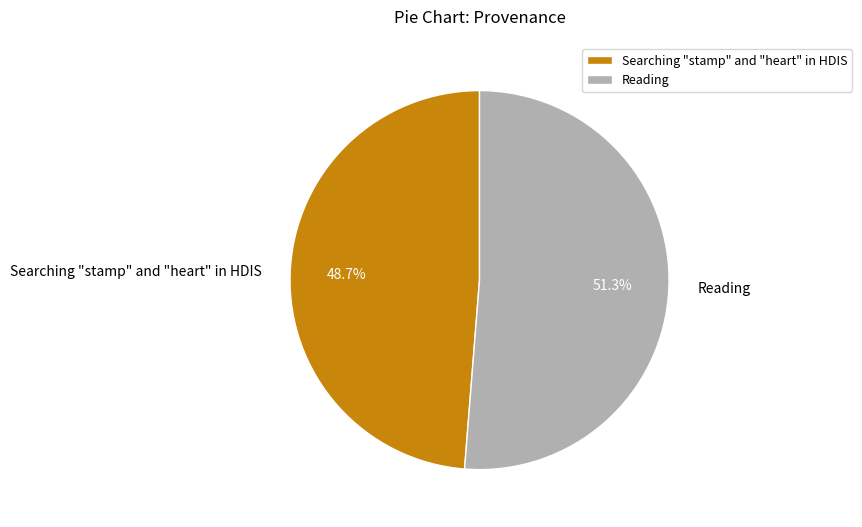

Is it true that Searching "stamp" and "heart" in HDIS is 49% of the pie?

True